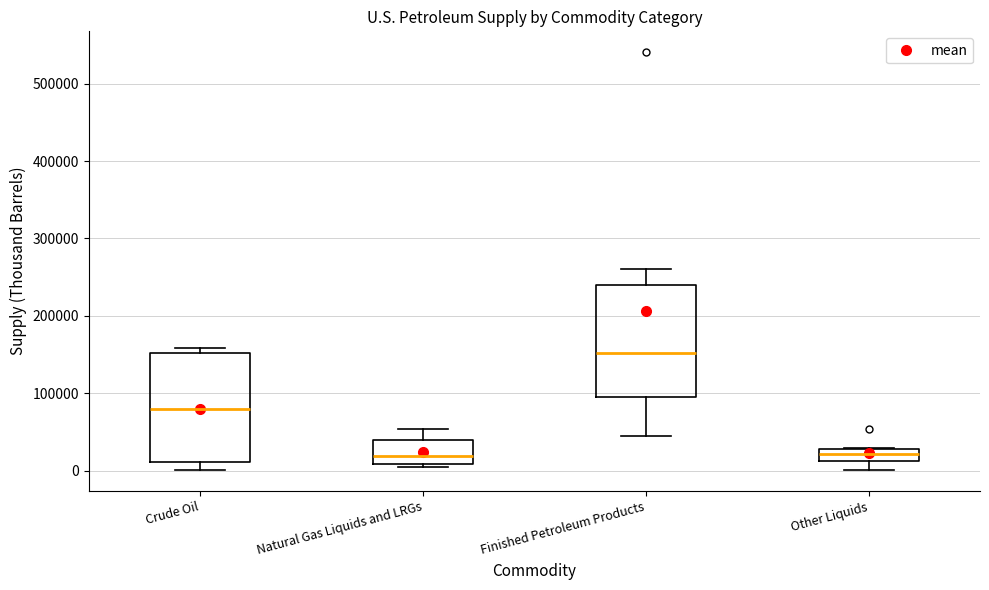

Reading left to right, read every box against the y-axis: the position of its median line, the range the box covers, and the ends of its whiskers. The values are not printed on the chart, so give them approximately, as read against the axis.

Crude Oil: median 80000, box 10000 to 150000, whiskers 0 to 160000
Natural Gas Liquids and LRGs: median 20000, box 10000 to 40000, whiskers 0 to 50000
Finished Petroleum Products: median 150000, box 100000 to 240000, whiskers 40000 to 260000
Other Liquids: median 20000, box 10000 to 30000, whiskers 0 to 30000